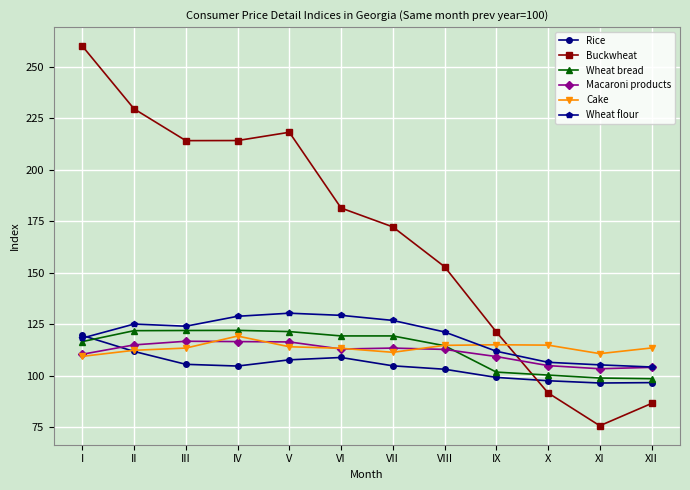

What is the minimum value for Macaroni products?

103.4